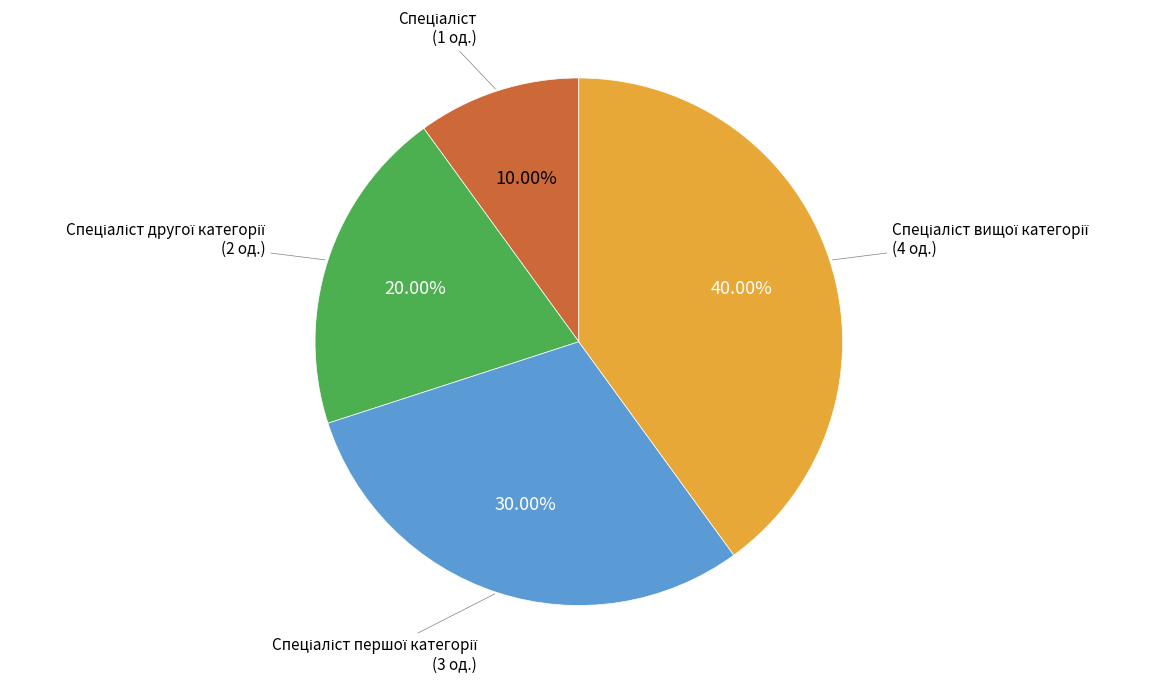

Does any single category account for the majority?

No